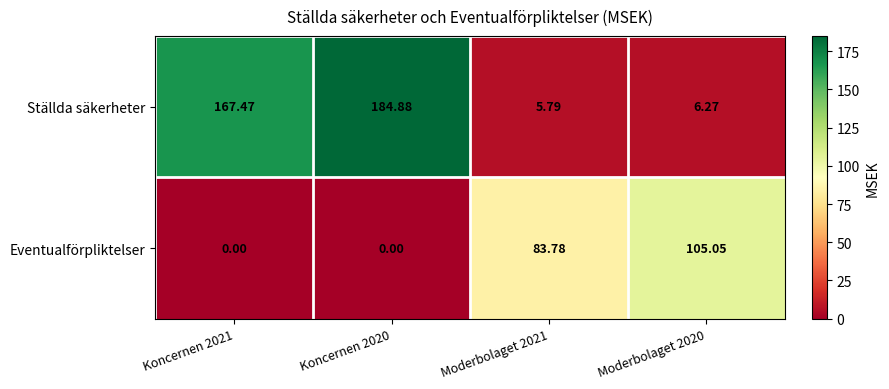

At Moderbolaget 2020, list the series in order from smallest to largest.

Ställda säkerheter, Eventualförpliktelser